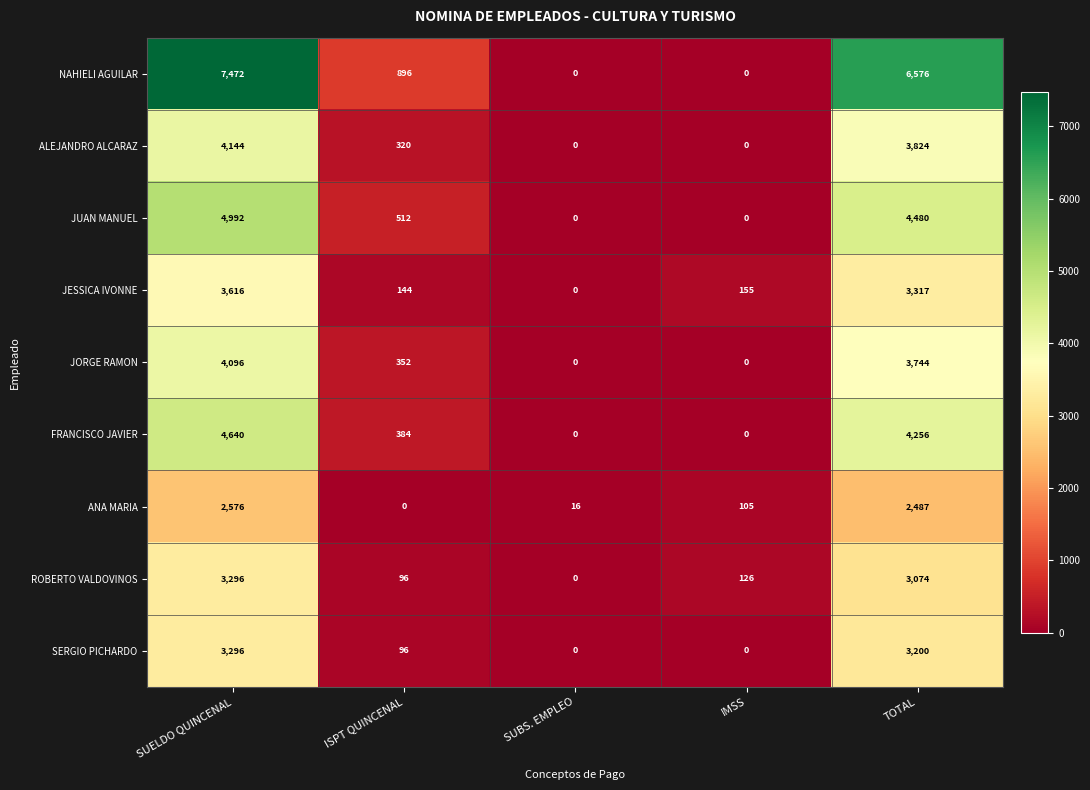

Rank the series at TOTAL from lowest to highest value.

ANA MARIA, ROBERTO VALDOVINOS, SERGIO PICHARDO, JESSICA IVONNE, JORGE RAMON, ALEJANDRO ALCARAZ, FRANCISCO JAVIER, JUAN MANUEL, NAHIELI AGUILAR